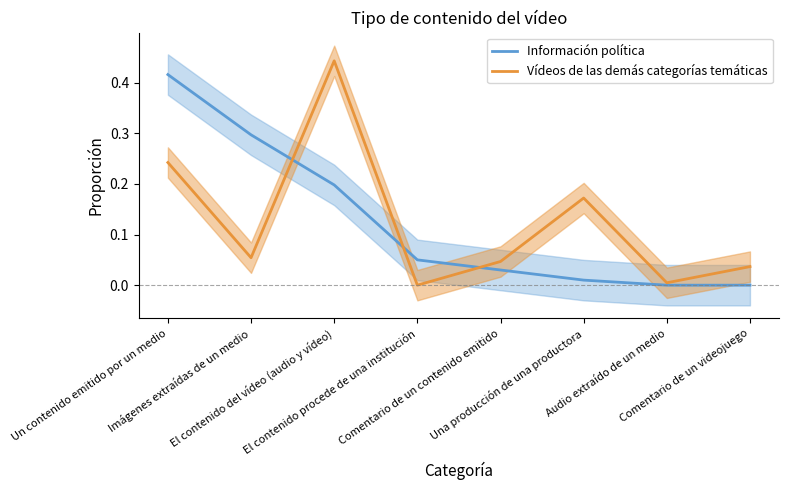

True or false: Vídeos de las demás categorías temáticas has more than 1 points higher than both neighbors.

True